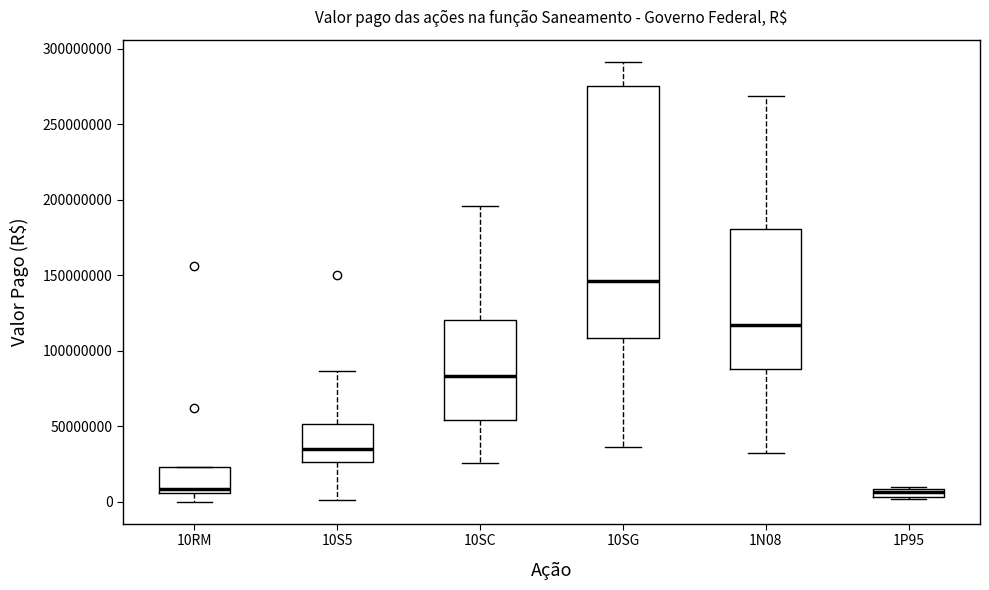

Which box has the highest median line?

10SG